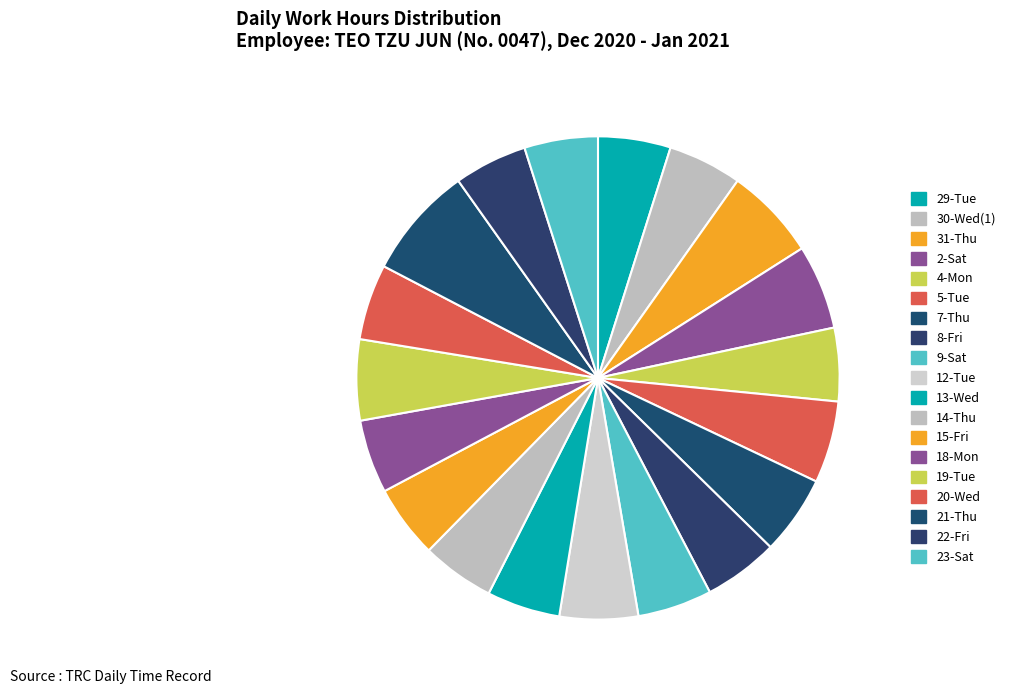

Which slice is the smallest?

29-Tue